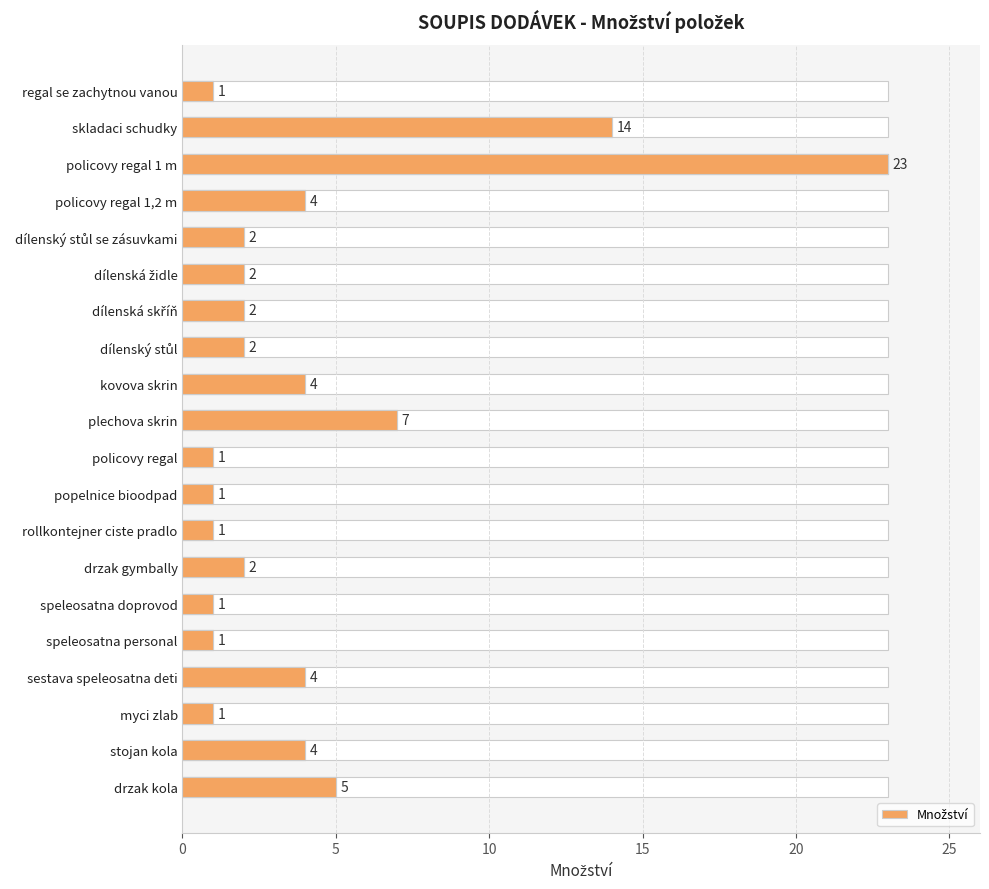

Reading left to right, what are all the values shown in this chart?

Množství: 1	14	23	4	2	2	2	2	4	7	1	1	1	2	1	1	4	1	4	5
Množství (value): 1	14	23	4	2	2	2	2	4	7	1	1	1	2	1	1	4	1	4	5